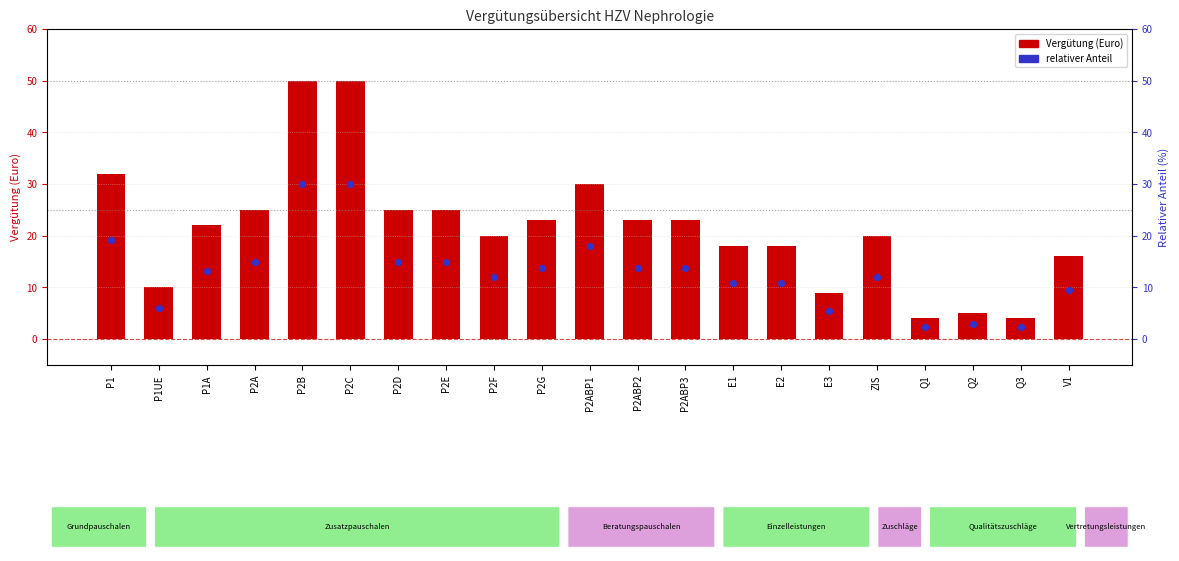

Which series has the largest total across all categories?

Vergütung